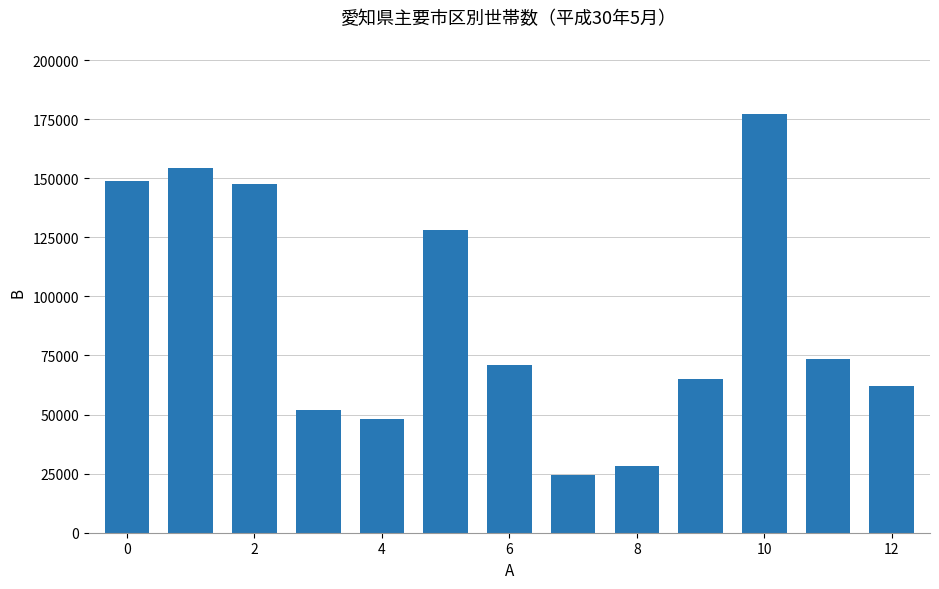

What is the difference between the maximum and minimum values?

153097